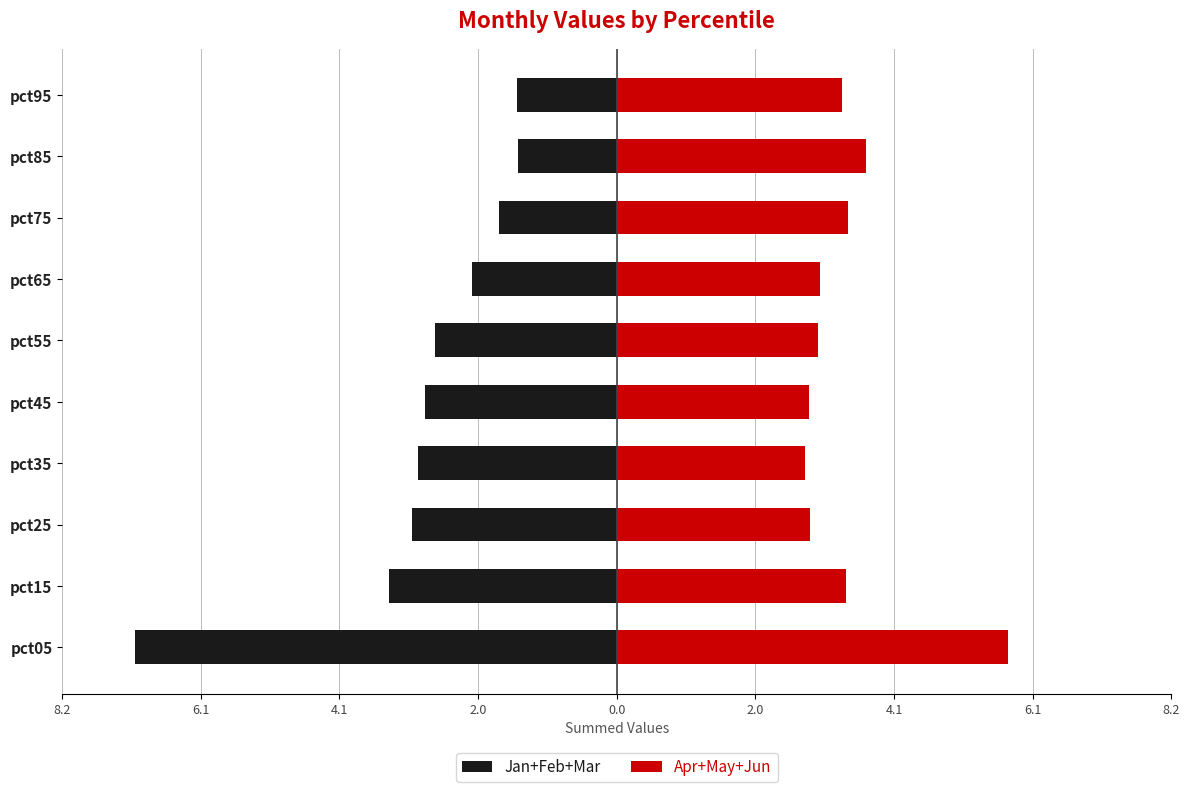

List the series in order of their overall mean, highest first.

Apr+May+Jun, Jan+Feb+Mar